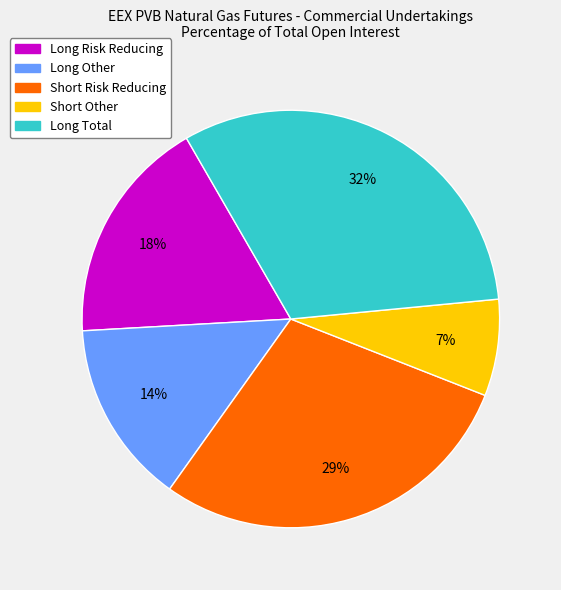

Do Short Other and Long Risk Reducing together represent more than half of the pie?

No